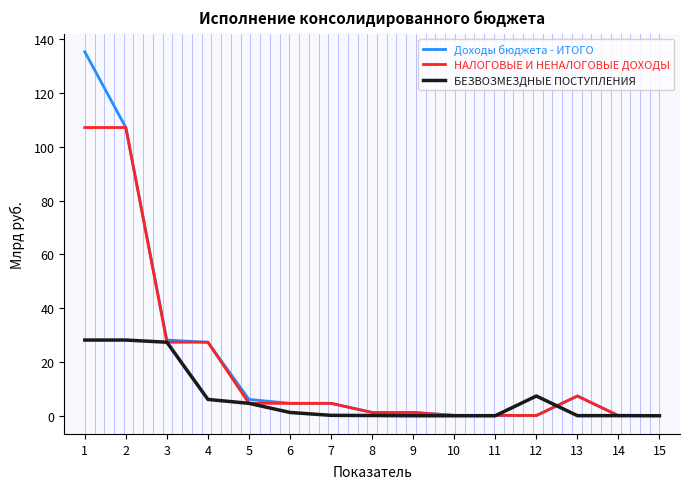

The БЕЗВОЗМЕЗДНЫЕ ПОСТУПЛЕНИЯ series shows 12.3 at 3. True or false?

False